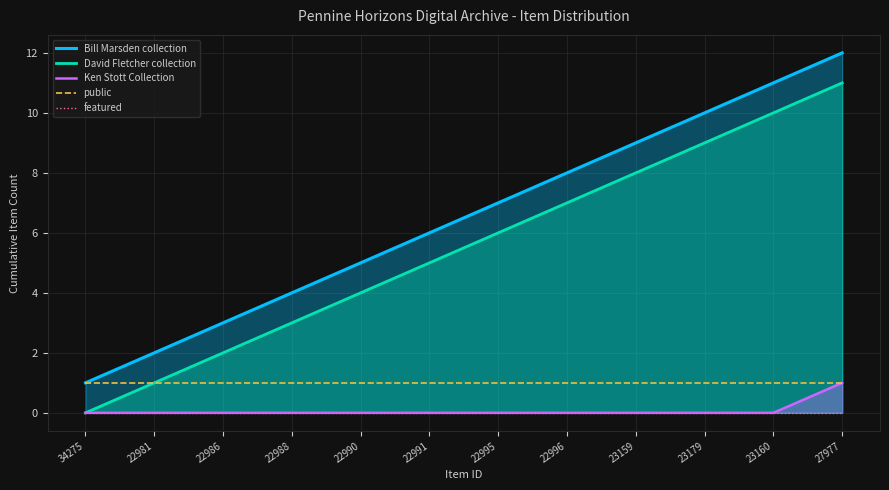

True or false: featured and Bill Marsden collection intersect in this chart.

False